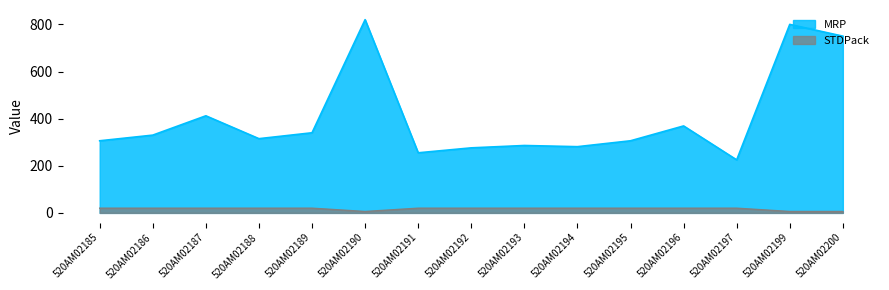

What are all the series names shown in the legend?

MRP, STDPack